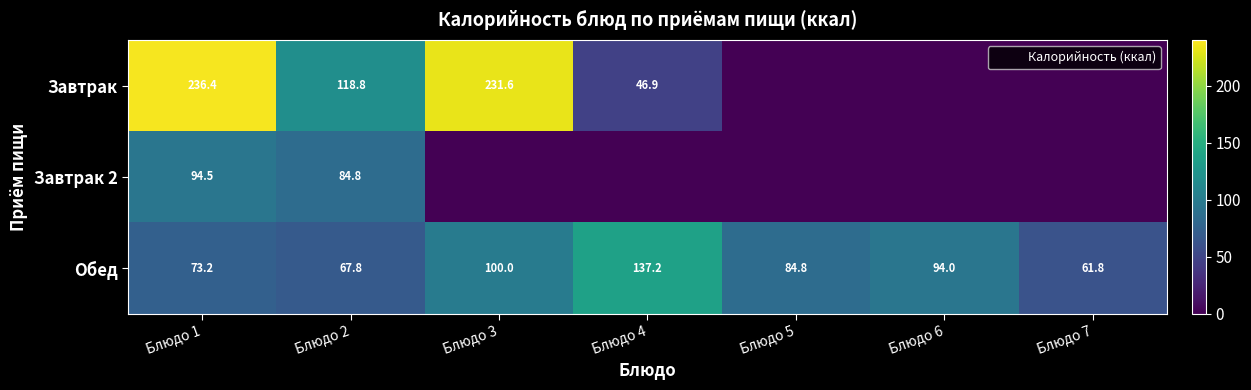

True or false: Обед has a value of 56.9 at Блюдо 3.

False